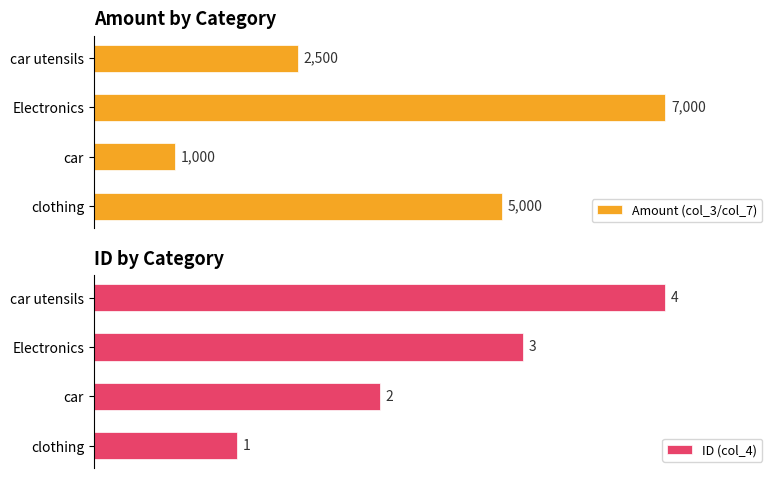

Rank the categories by ID (col_4) value from highest to lowest.

car utensils, Electronics, car, clothing